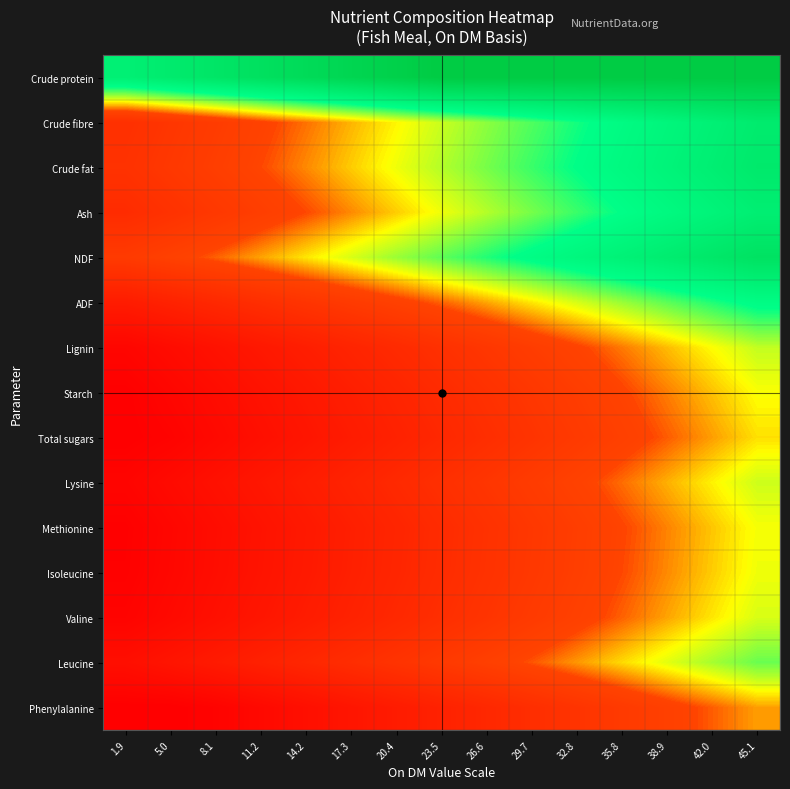

At which category does the chart reach its minimum across all series?

1.9